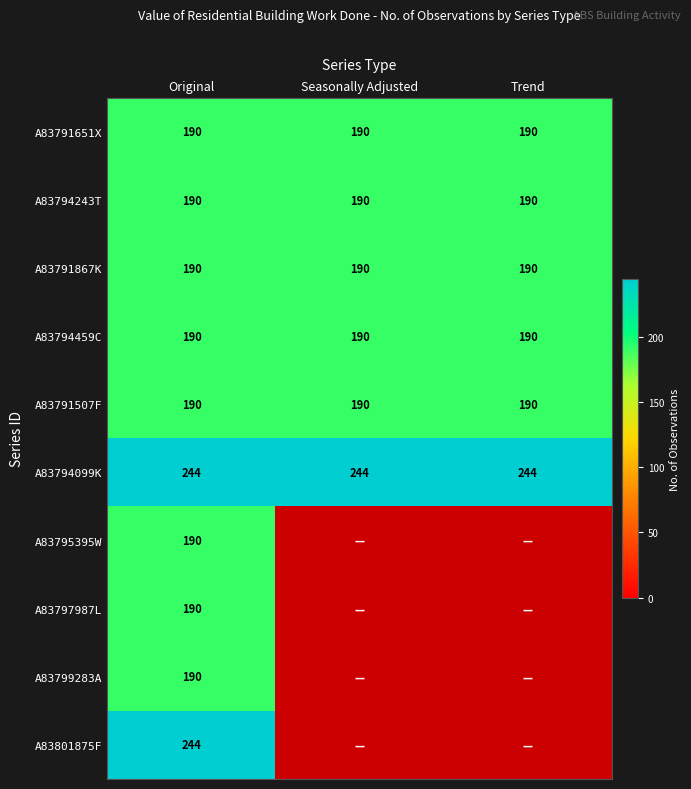

The A83791867K series shows 266.6 at Original. True or false?

False